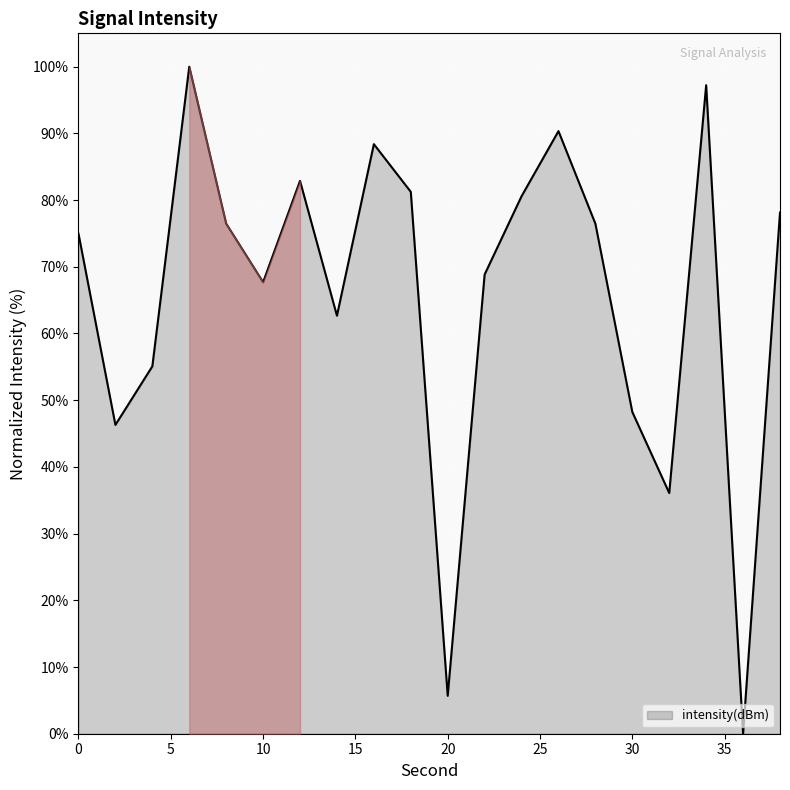

True or false: the data has more than 2 interior local peaks.

True